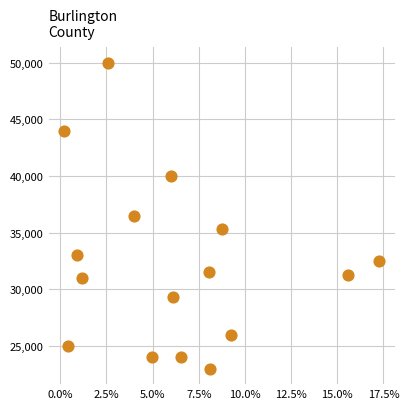

What is the range of Y values (max minus min)?

27000.0